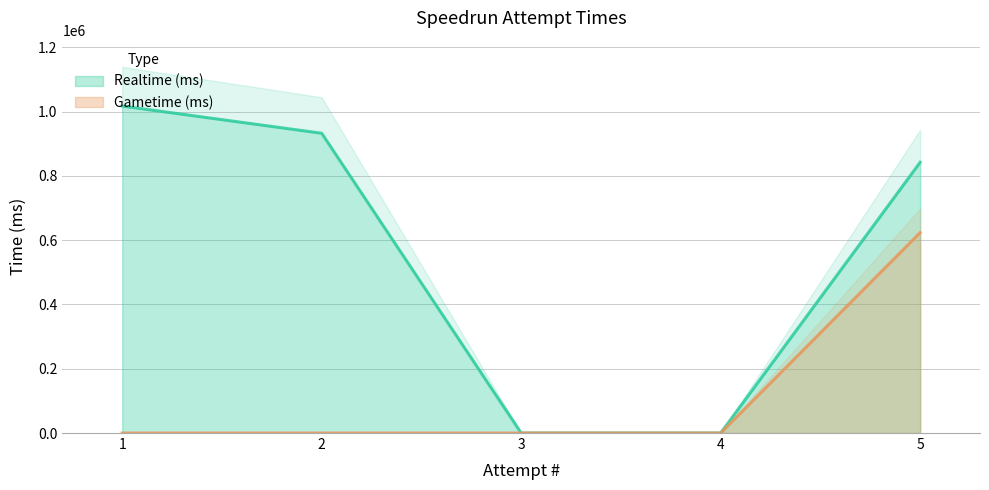

What are all the series names shown in the legend?

Realtime (ms), Gametime (ms)